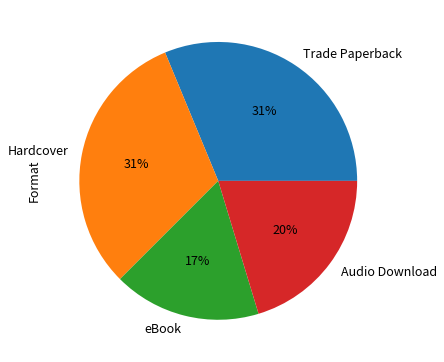

How many slices are in this pie chart?

4